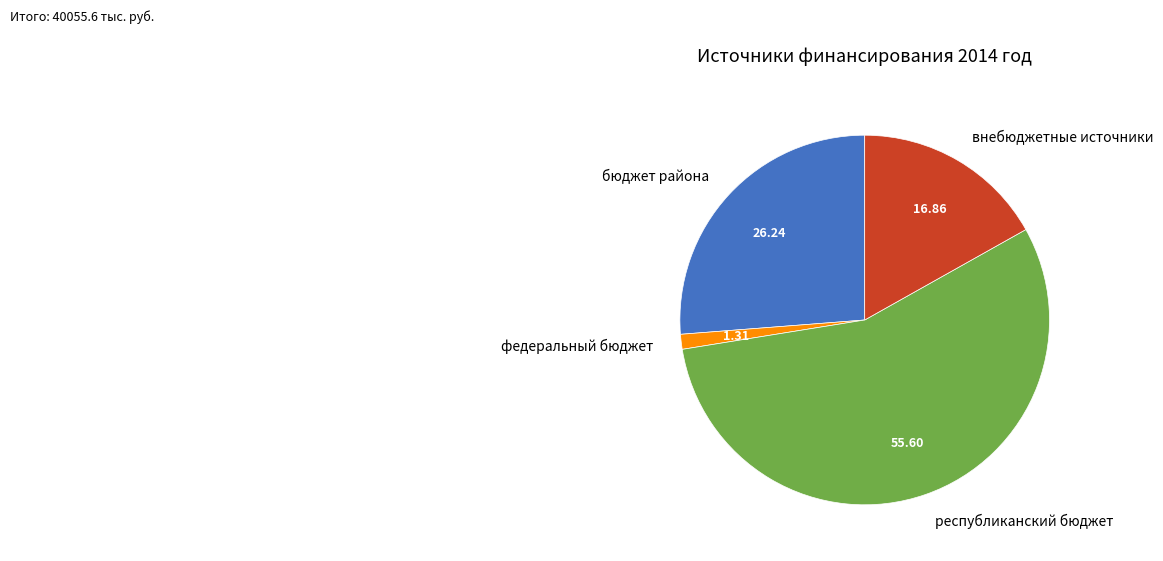

Does федеральный бюджет account for over 50% of the chart?

No